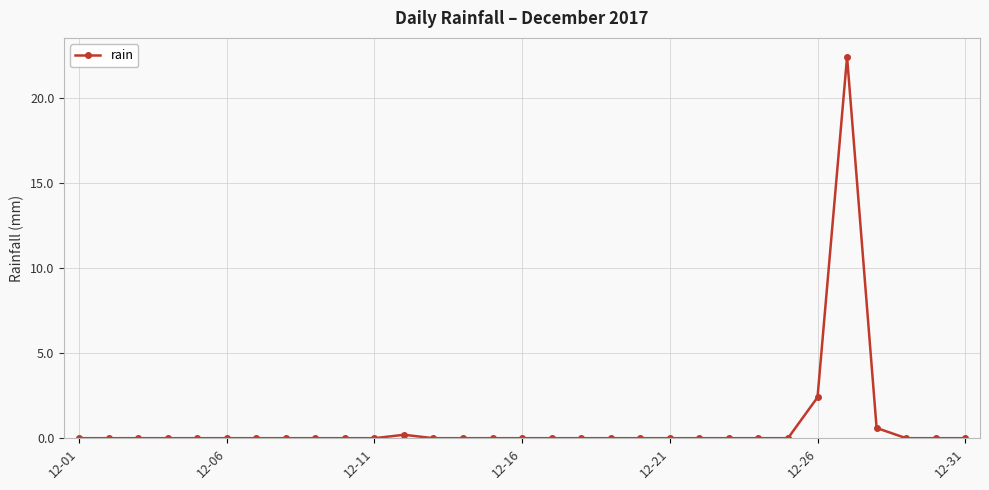

How many data points does each series have?

31